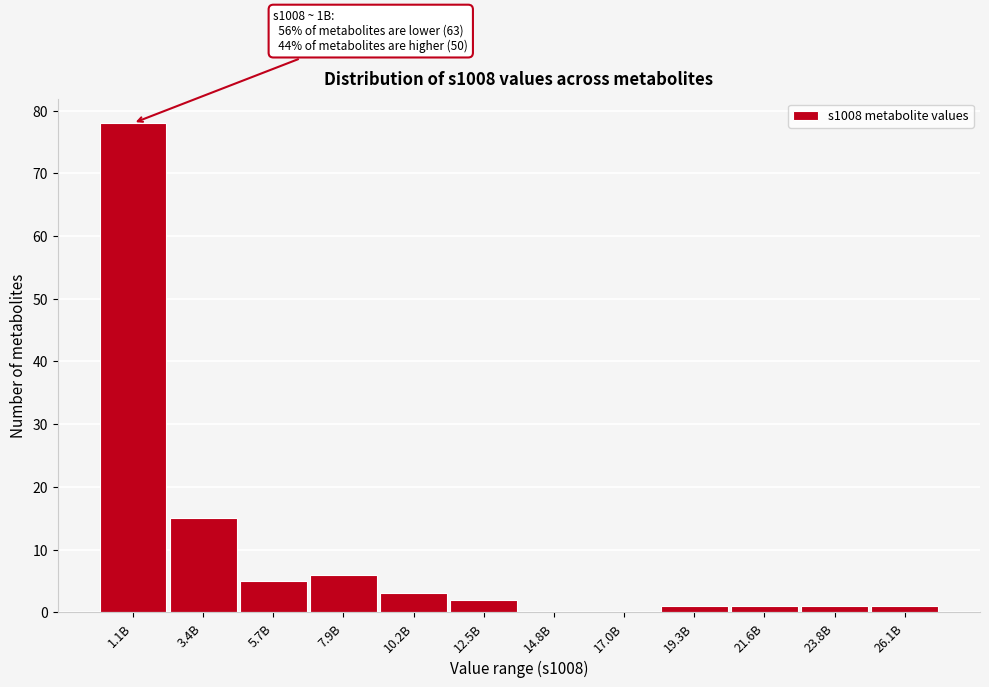

Reading left to right, extract all data points from this chart.

1.1B=78	3.4B=15	5.7B=5	7.9B=6	10.2B=3	12.5B=2	14.8B=0	17.0B=0	19.3B=1	21.6B=1	23.8B=1	26.1B=1